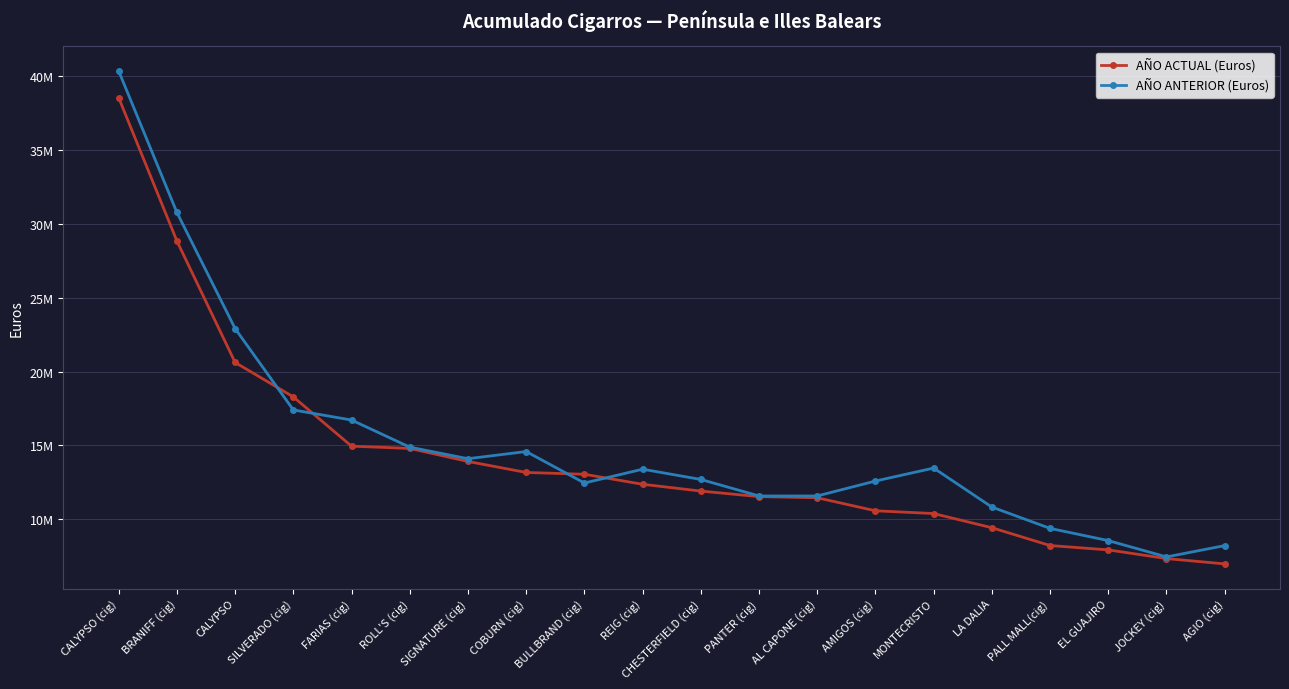

How many interior local peaks does the AÑO ANTERIOR (Euros) series have?

3